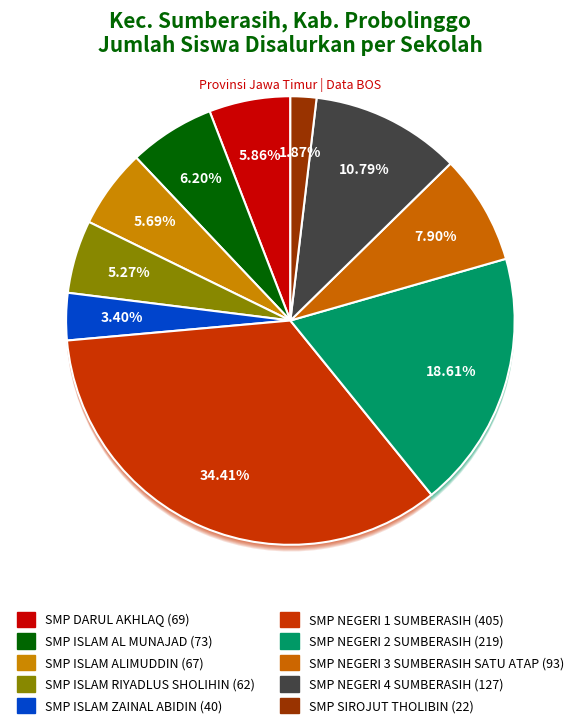

Which category has the smallest portion of the pie?

SMP SIROJUT THOLIBIN